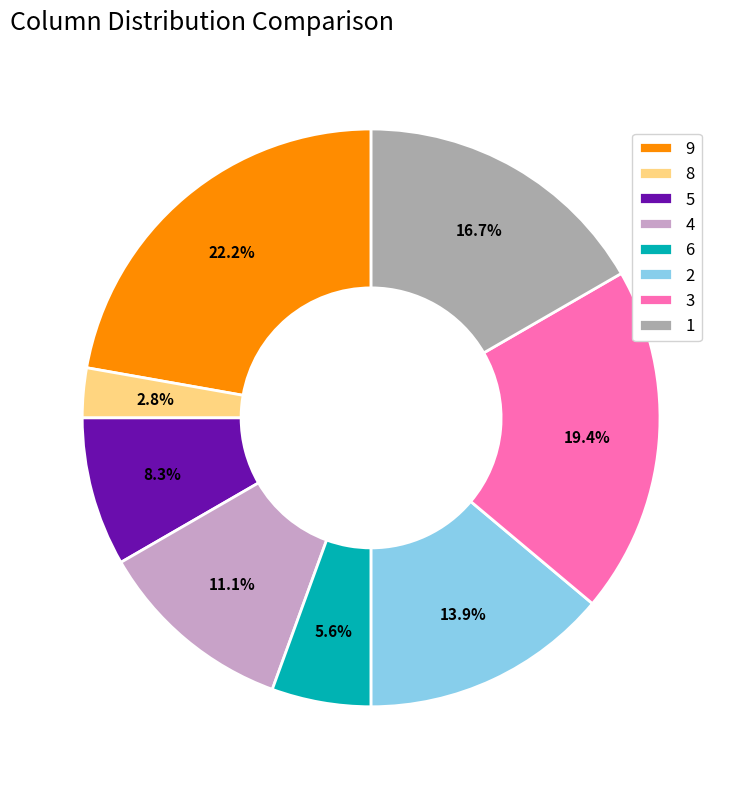

What percentage is the 8 slice, to the nearest percent?

3%